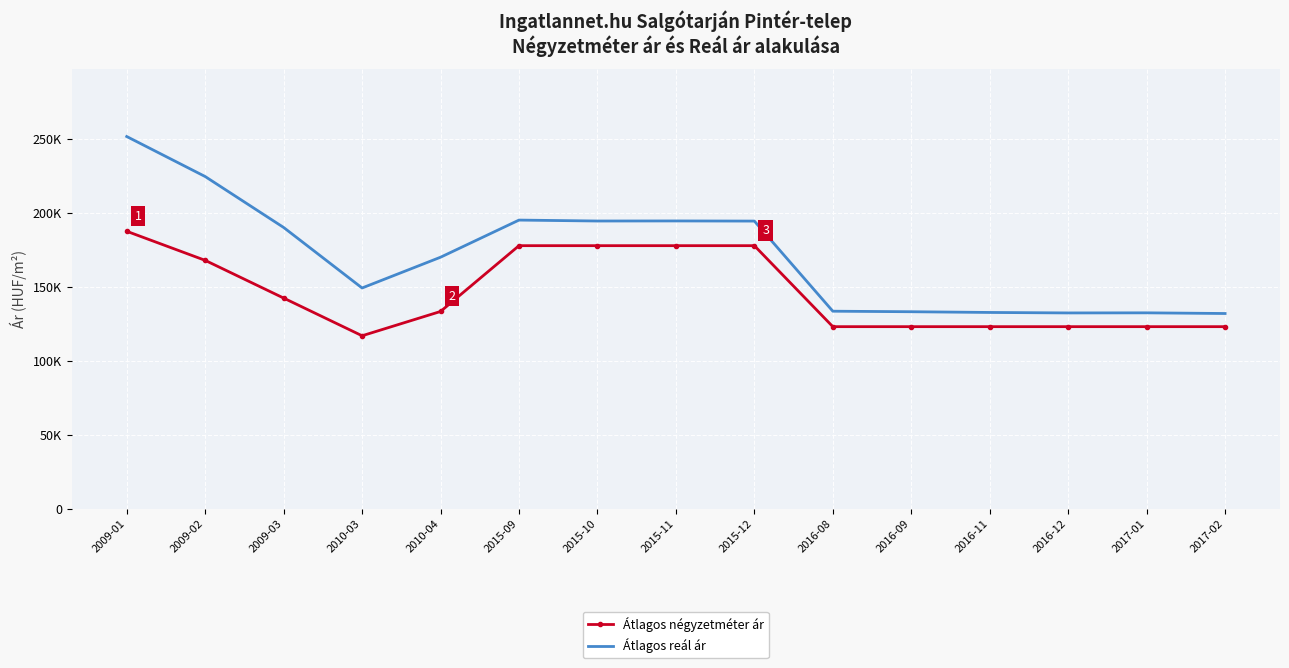

Reading left to right, list all the values displayed in this chart.

Átlagos négyzetméter ár: 2009-01=187500	2009-02=167857	2009-03=142394	2010-03=116931	2010-04=133333	2015-09=177777	2015-10=177777	2015-11=177777	2015-12=177777	2016-08=123076	2016-09=123076	2016-11=123076	2016-12=123076	2017-01=123076	2017-02=123076
Átlagos reál ár: 2009-01=251497	2009-02=224469	2009-03=190073	2010-03=149198	2010-04=169979	2015-09=195057	2015-10=194430	2015-11=194478	2015-12=194382	2016-08=133516	2016-09=133157	2016-11=132670	2016-12=132348	2017-01=132412	2017-02=131963